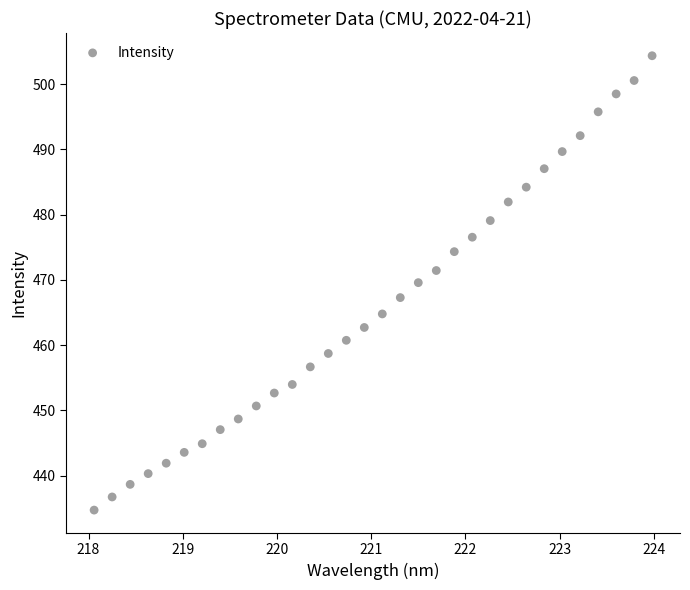

What is the range of Y values (max minus min)?

69.6